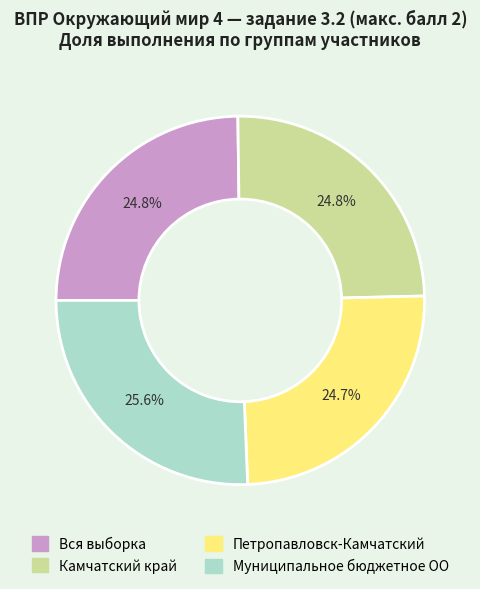

Approximately how many times larger is the value at Камчатский край compared to Петропавловск-Камчатский?

1.0